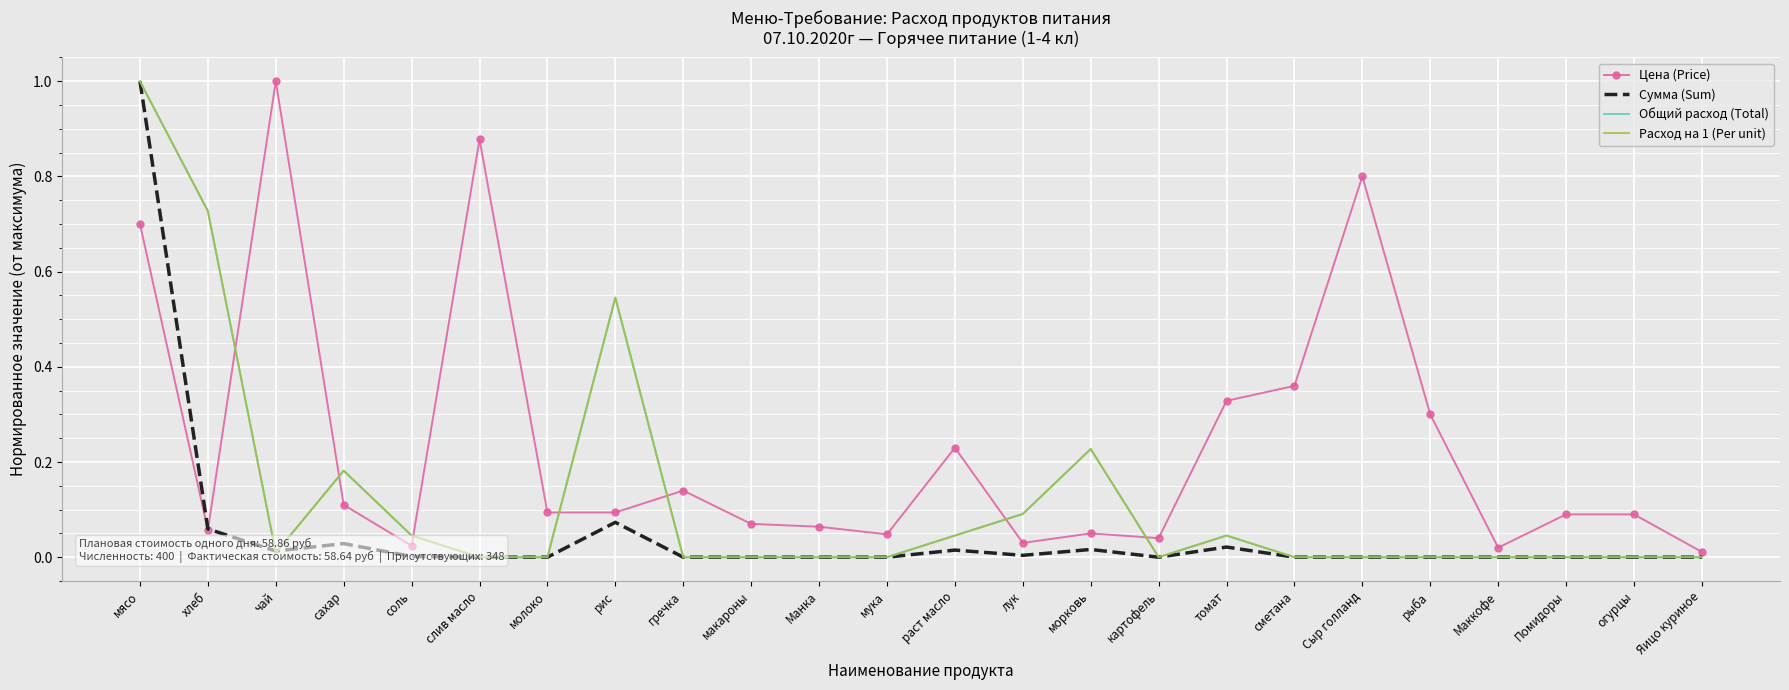

Count the number of categories in the chart.

24